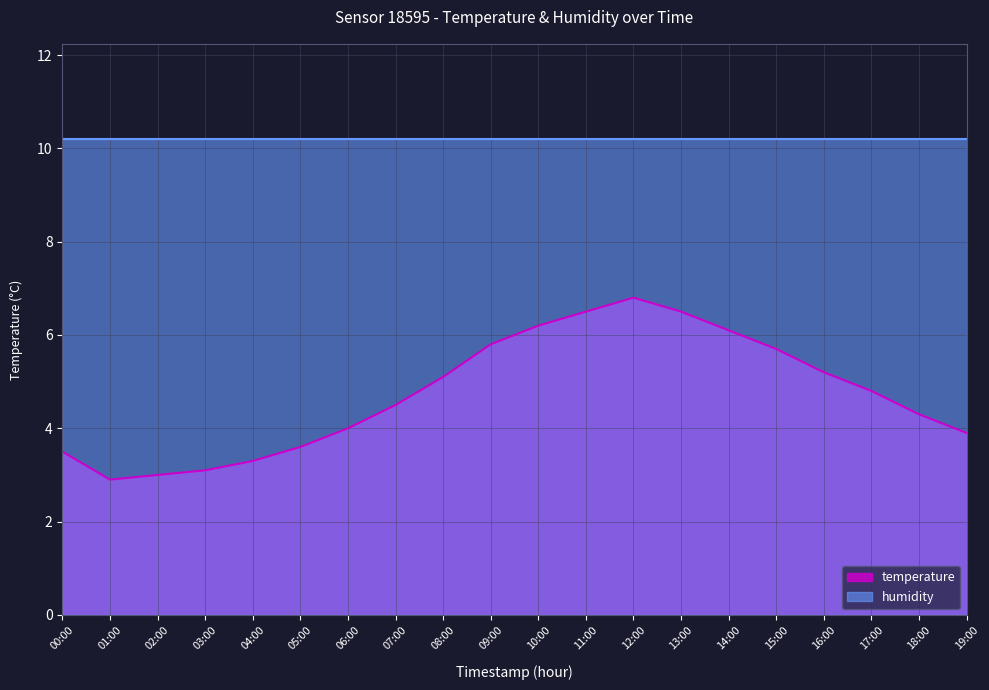

Count the number of data series in this chart.

2